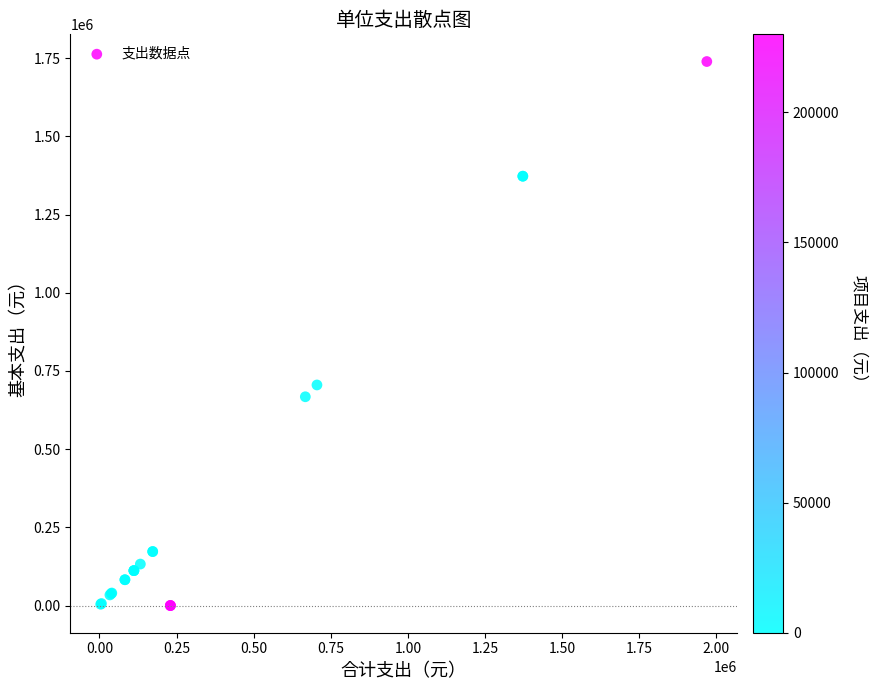

What Y value in the scatter plot is closest to 869740?

705277.6